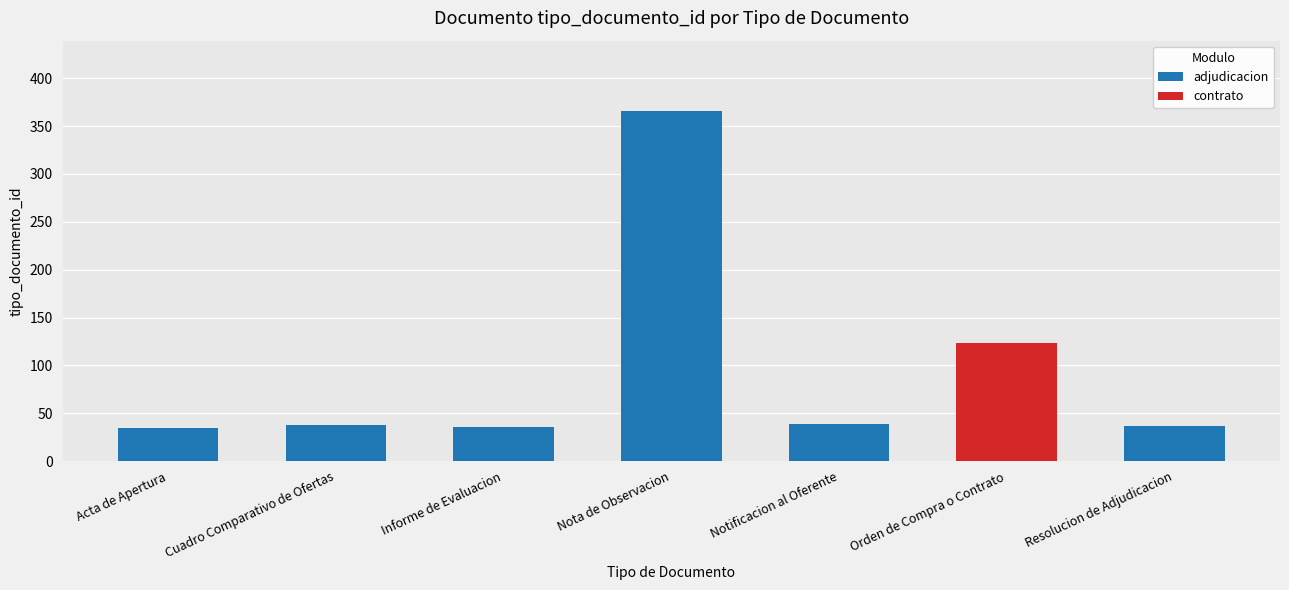

What is the maximum value shown in the chart?

366